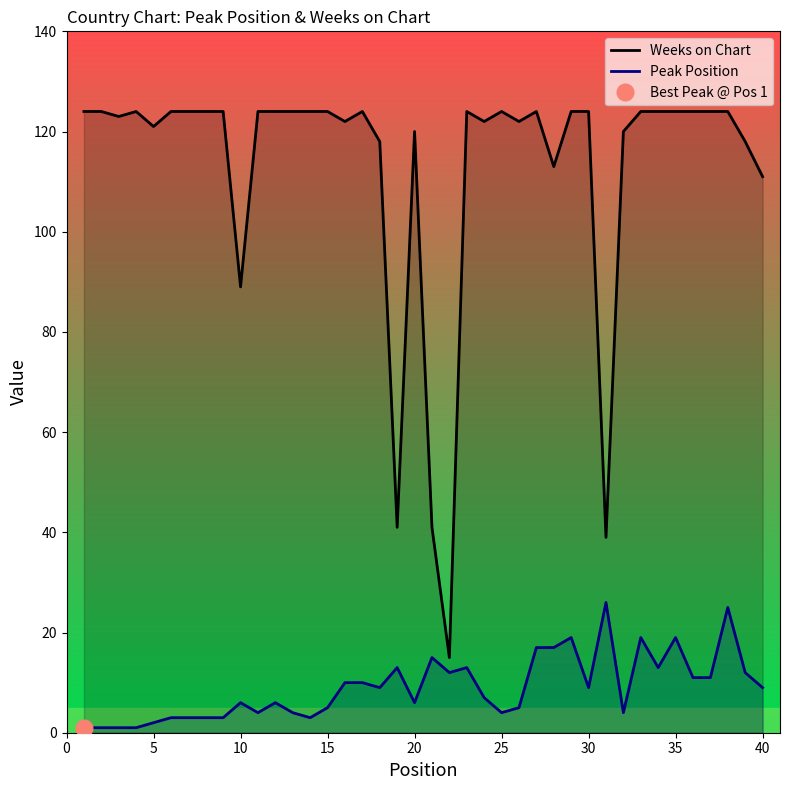

True or false: Peak Position and Weeks on Chart intersect in this chart.

False